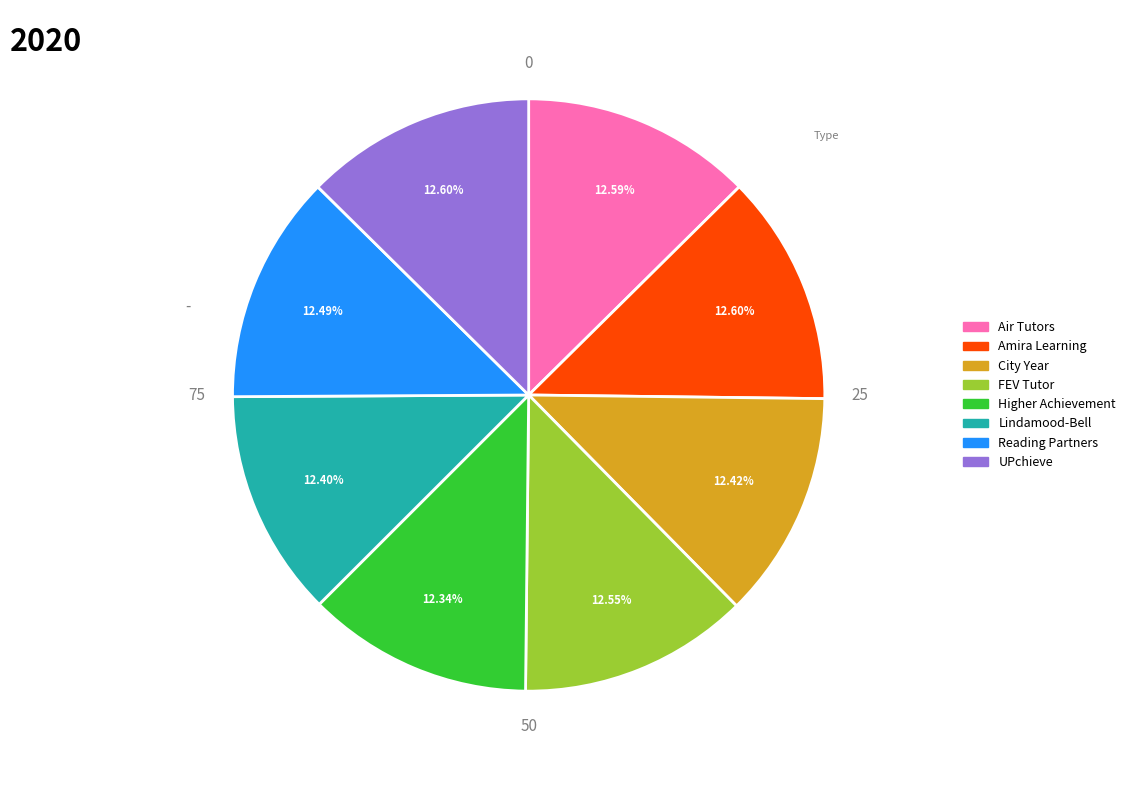

Approximately how many times larger is the value at FEV Tutor compared to Amira Learning?

1.0